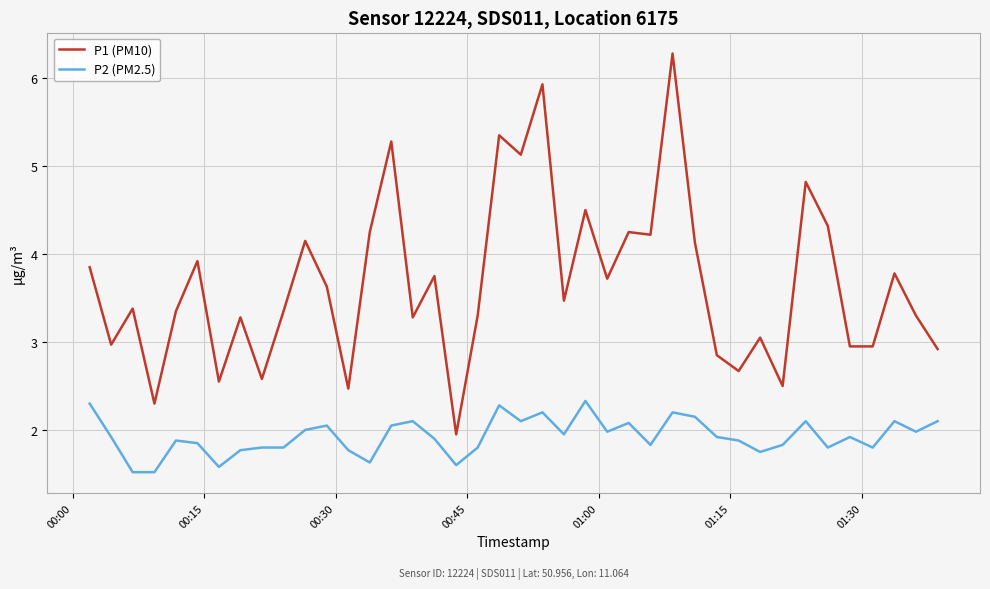

Rank the series by their average value, from highest to lowest.

P1 (PM10), P2 (PM2.5)